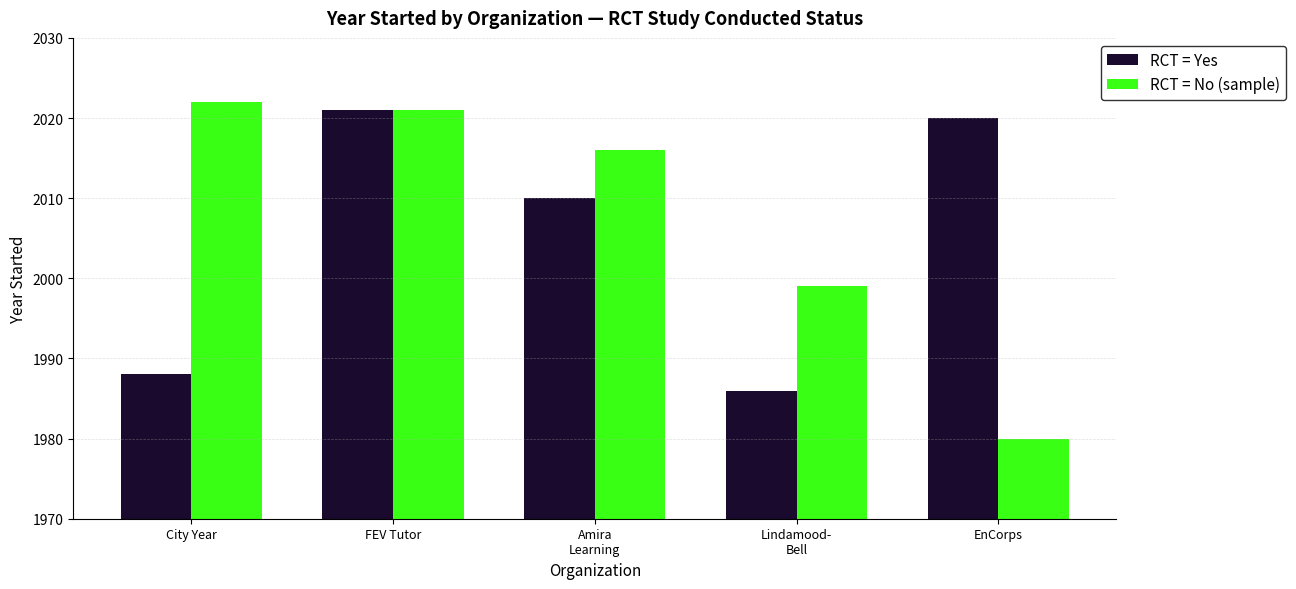

Which category has the highest value in the RCT = No (sample) series?

City Year